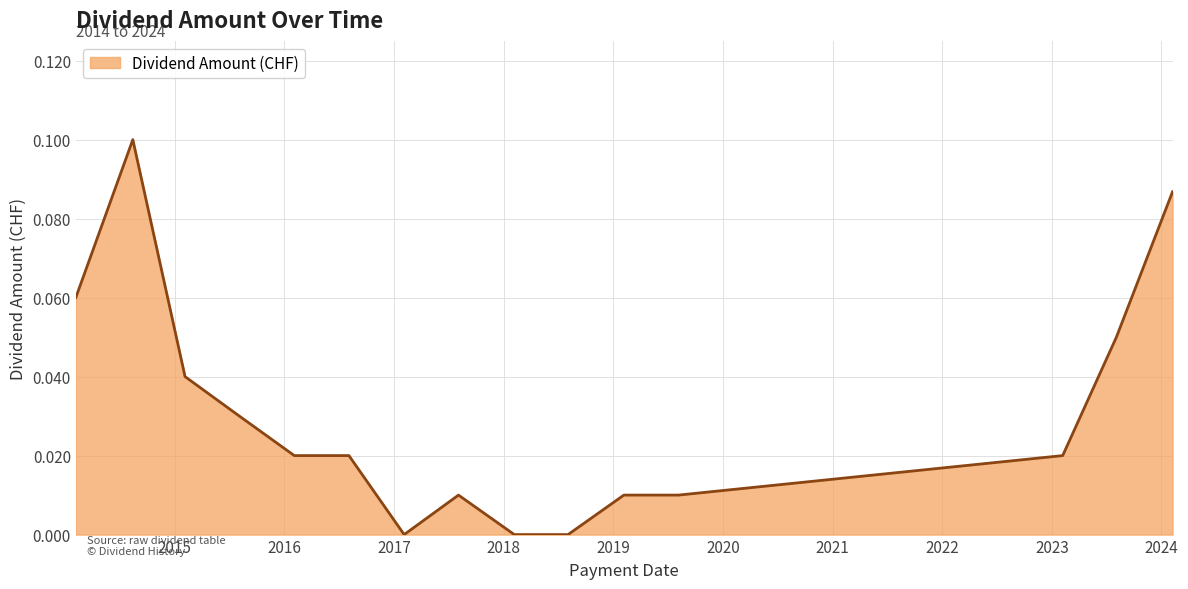

Reading left to right, list all the values displayed in this chart.

2014-02-05=0.1	2014-08-14=0.1	2015-02-04=0.0	2015-08-04=0.0	2016-02-03=0.0	2016-08-03=0.0	2017-02-03=0.0	2017-08-03=0.0	2018-02-05=0.0	2018-08-03=0.0	2019-02-05=0.0	2019-08-06=0.0	2023-02-06=0.0	2023-08-04=0.1	2024-02-07=0.1